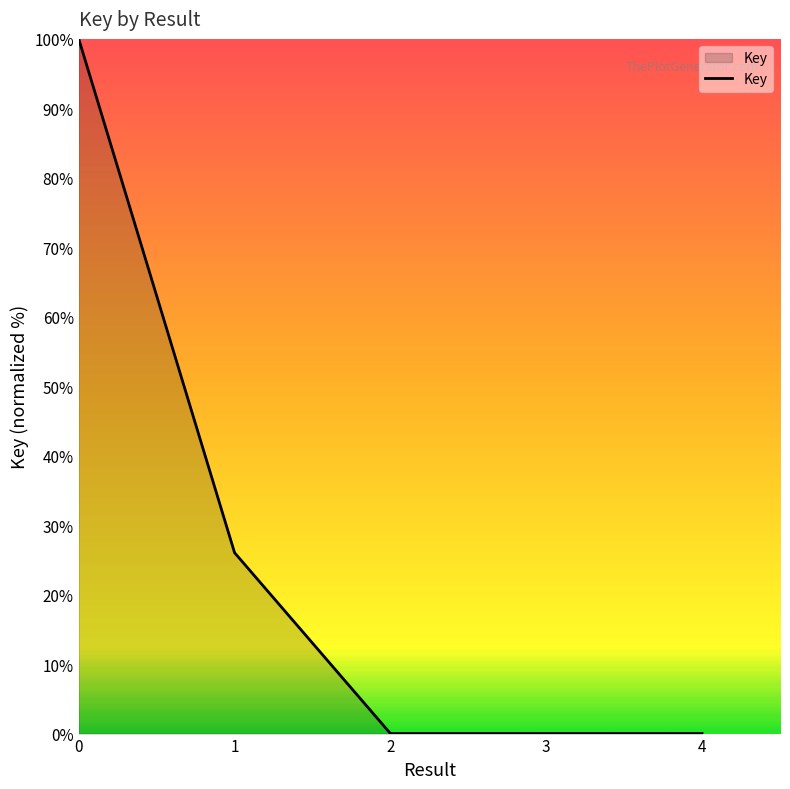

What is the sum of all values?

126.1